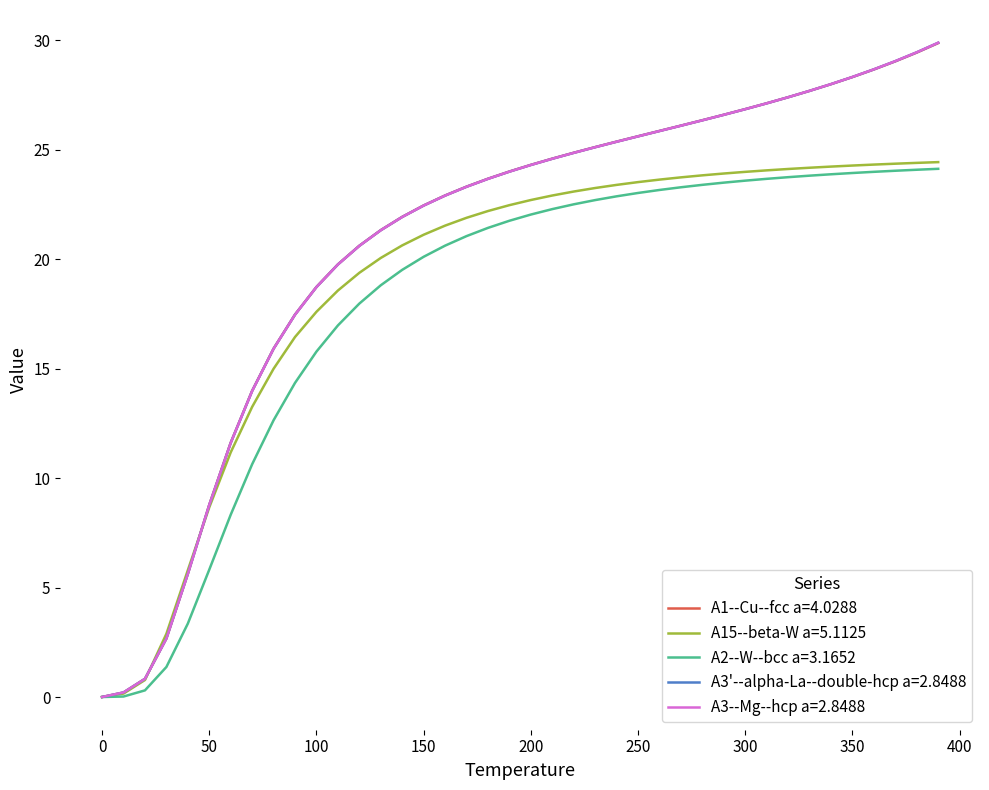

What is the greatest value displayed?

29.9